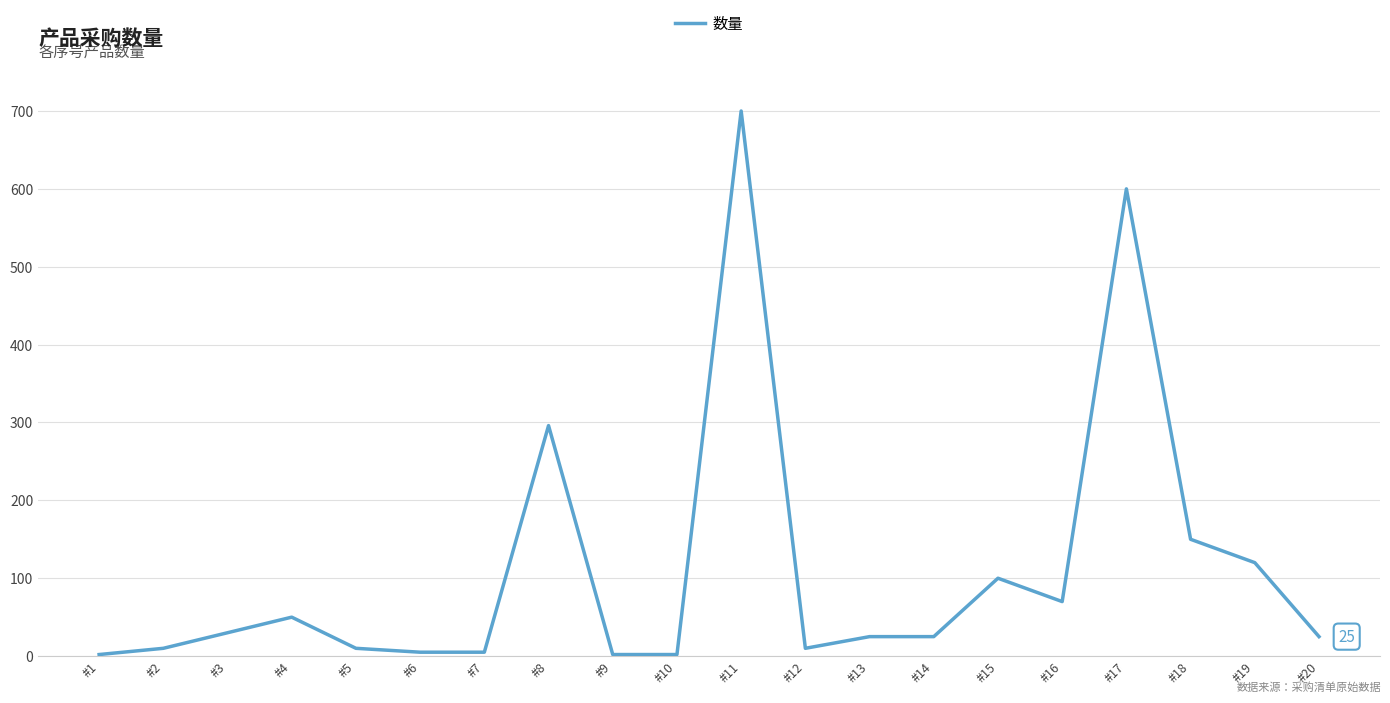

The chart shows a value of 120 at #19. True or false?

True